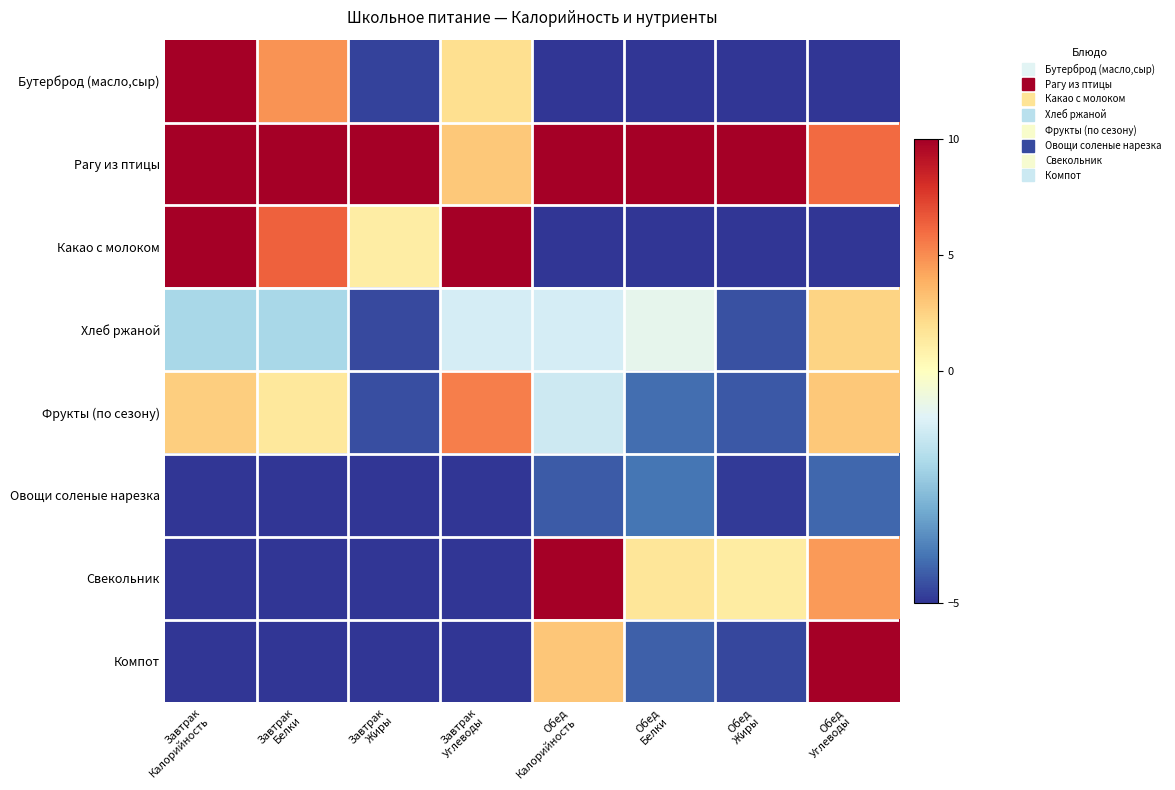

Between Завтрак
Углеводы and Обед
Калорийность, which is larger?

Завтрак
Углеводы